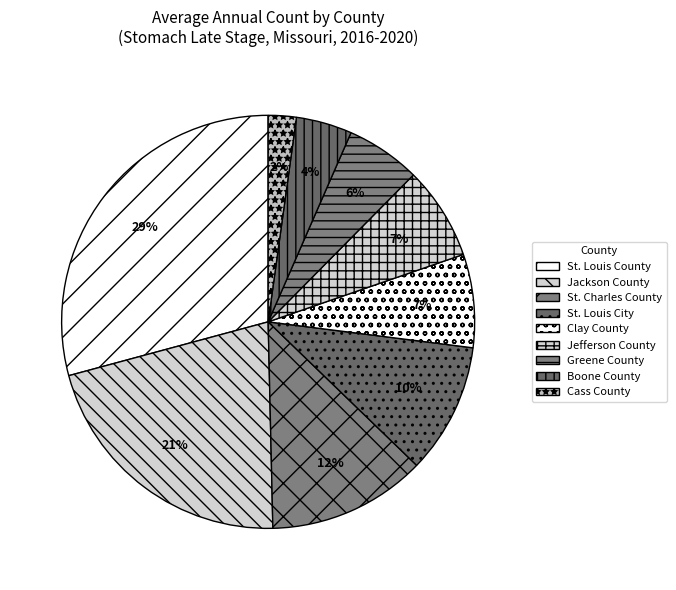

Which category has the biggest portion of the pie?

St. Louis County